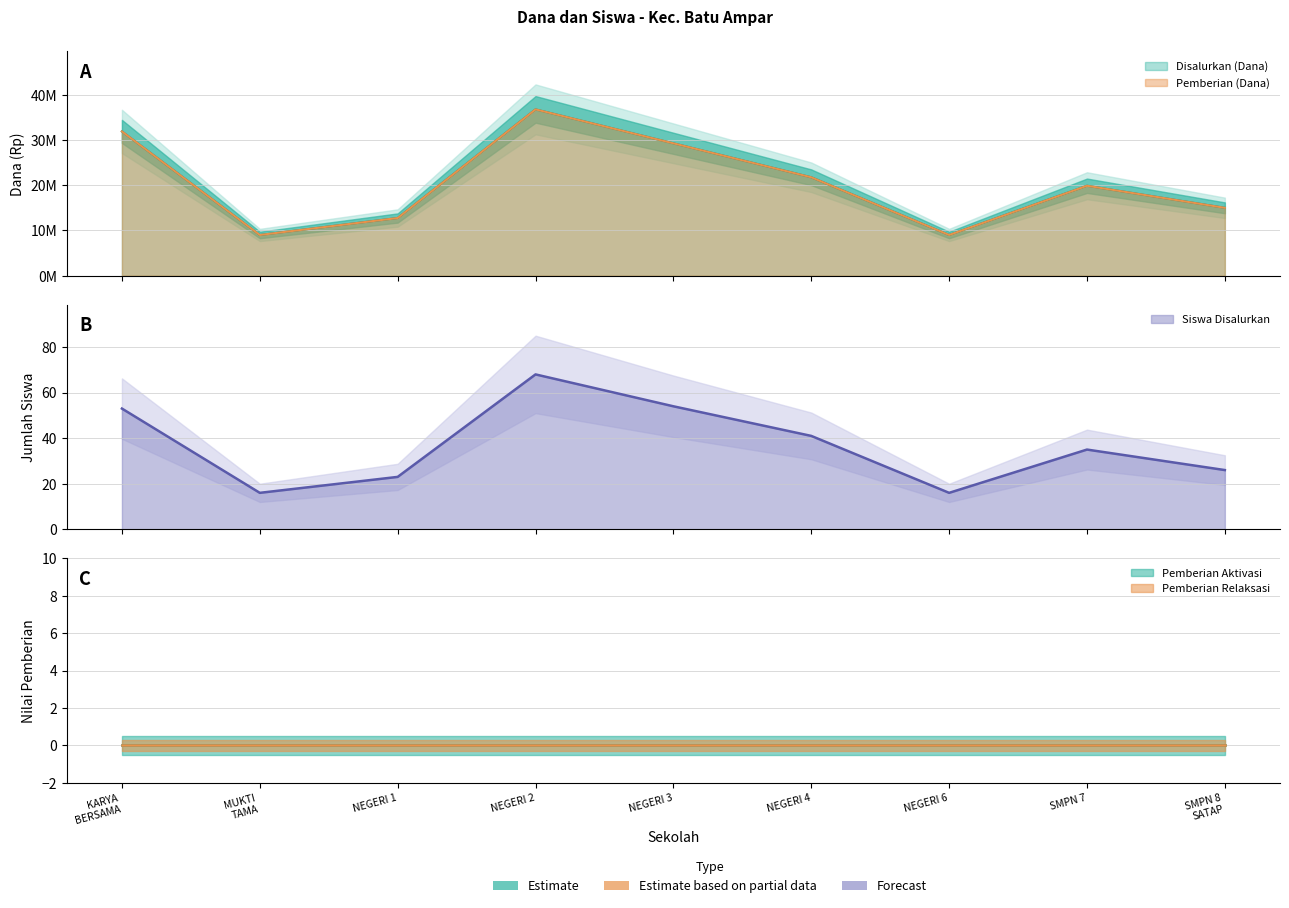

At how many categories does at least one series exceed 20645265?

4